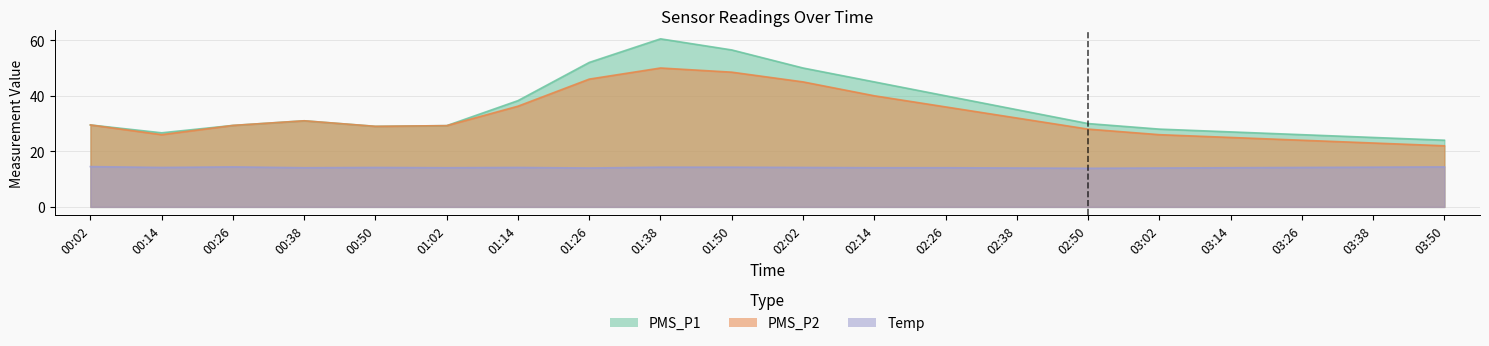

Where is the first local maximum for PMS_P2?

00:38